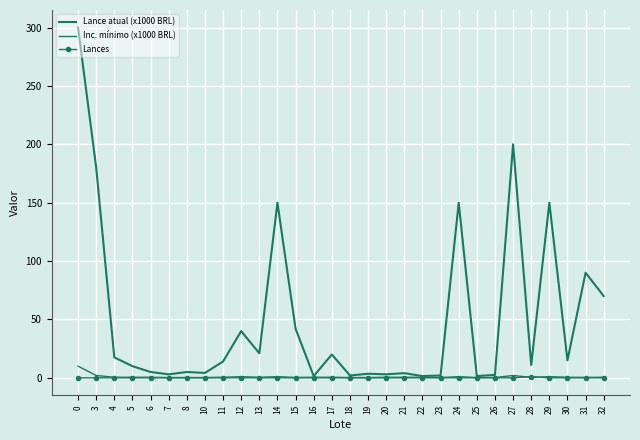

Which series has the largest range (max minus min)?

Lance atual (x1000 BRL)